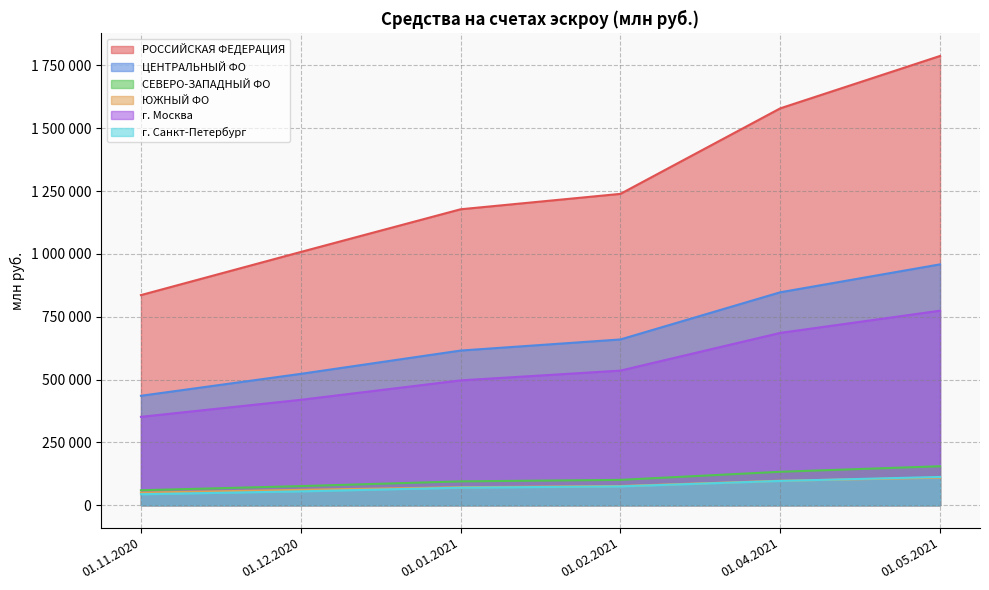

Which has a higher value, 01.01.2021 or 01.05.2021?

01.05.2021